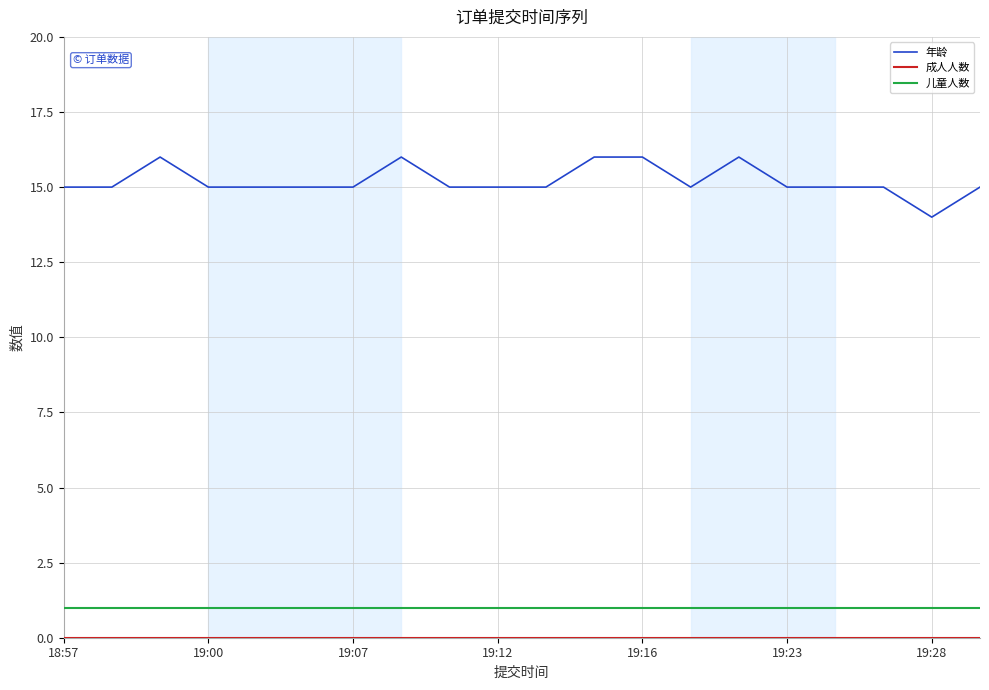

True or false: 年龄 and 儿童人数 intersect in this chart.

False